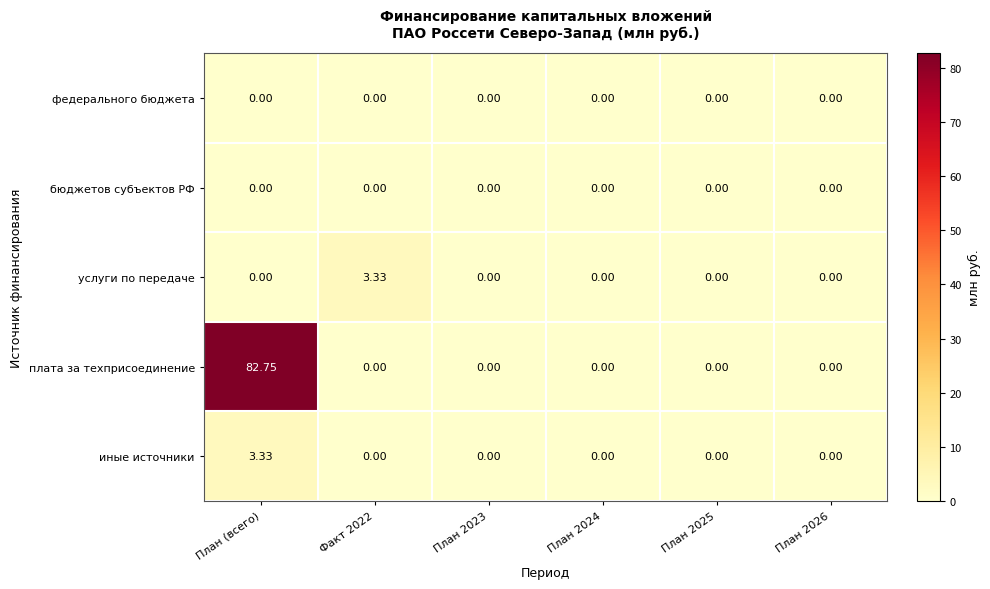

Which series has the widest spread of values?

плата за техприсоединение